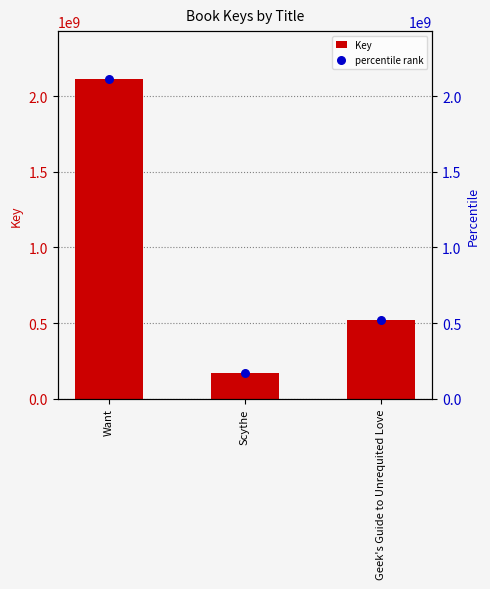

Which series reaches the minimum Y coordinate?

Key